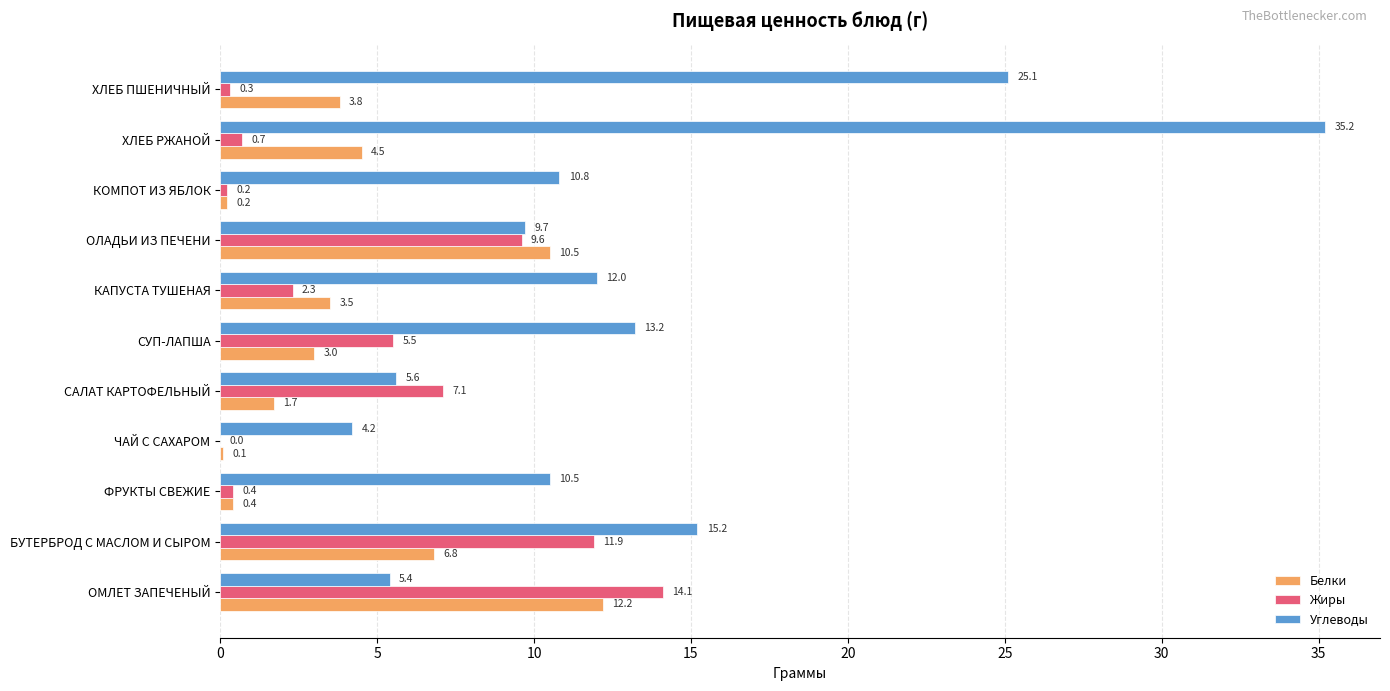

At which category is the sum across all series the highest?

ХЛЕБ РЖАНОЙ